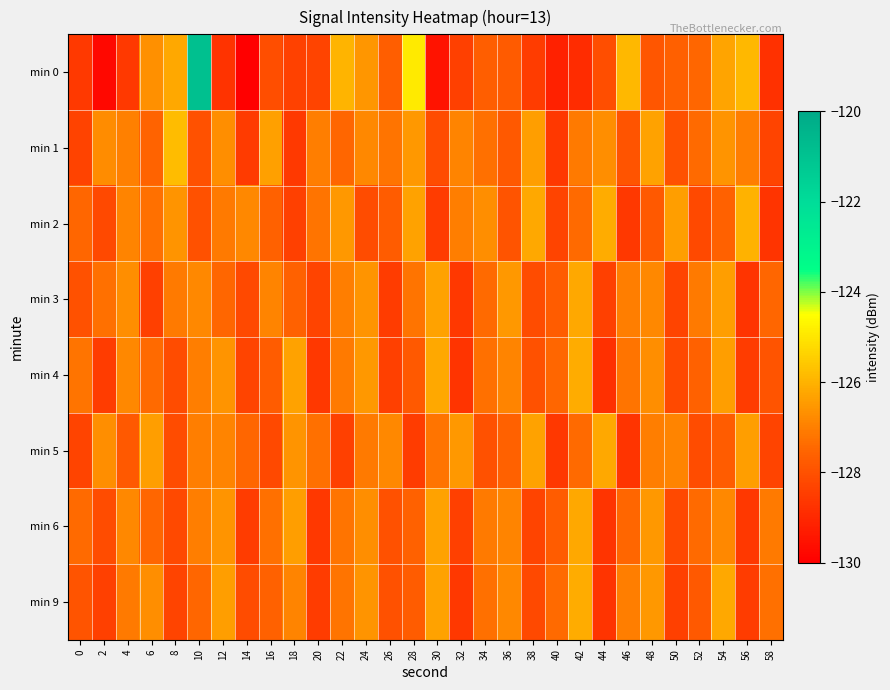

Which series has the largest total across all categories?

min 1